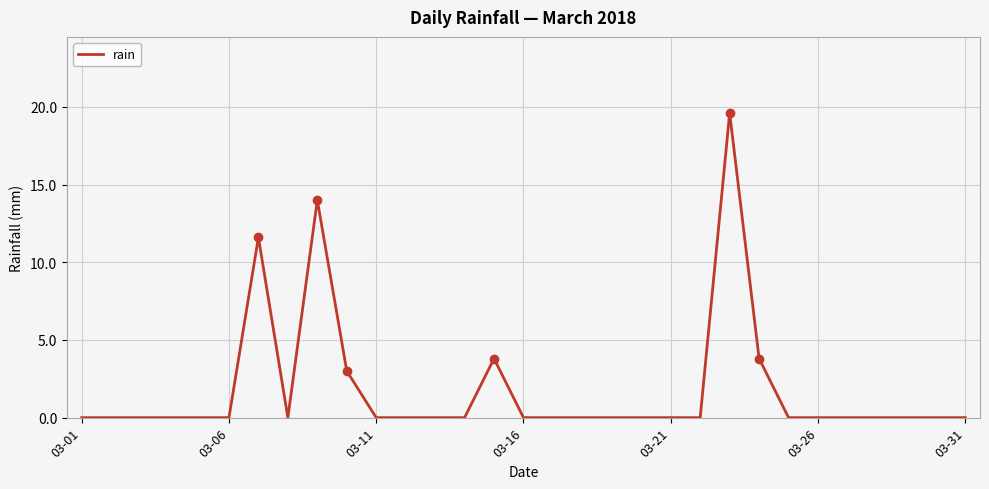

What is the difference between the maximum and minimum values?

19.6